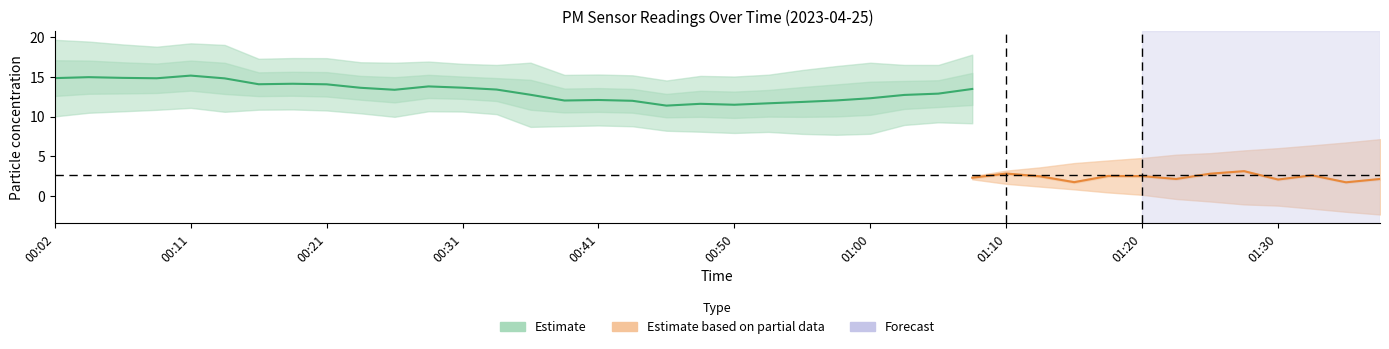

Which label corresponds to the largest value in the chart?

00:02